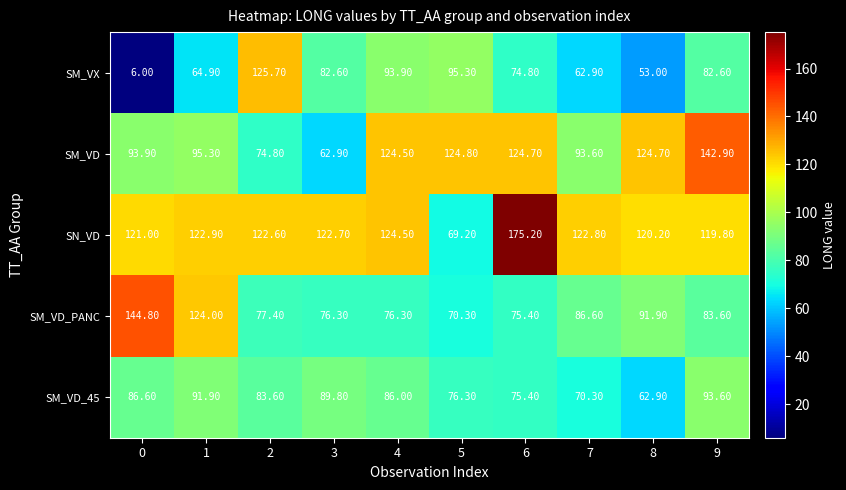

How many data points does each series have?

10